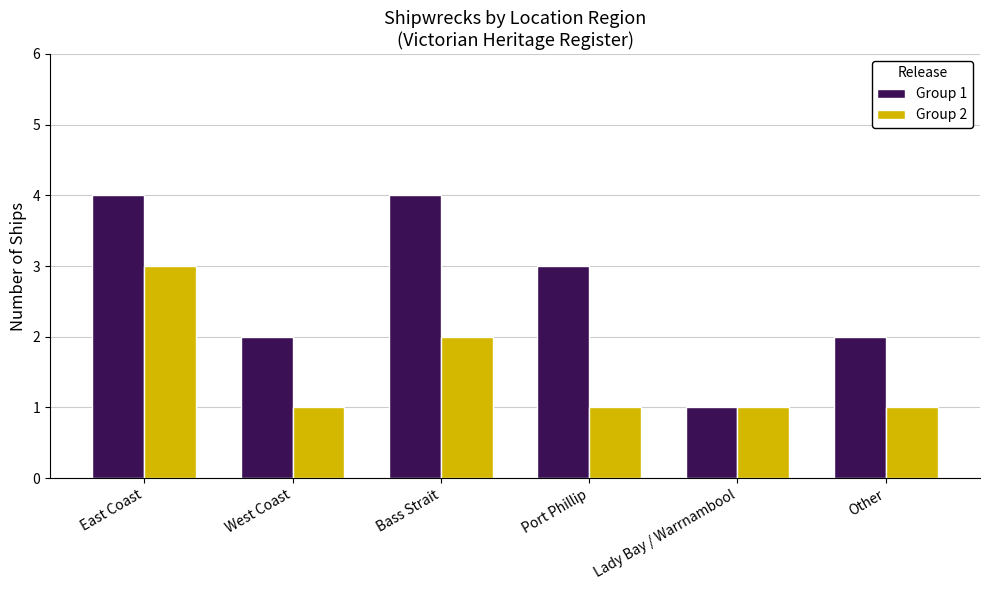

Reading left to right, what are all the values shown in this chart?

Group 1: 4	2	4	3	1	2
Group 2: 3	1	2	1	1	1